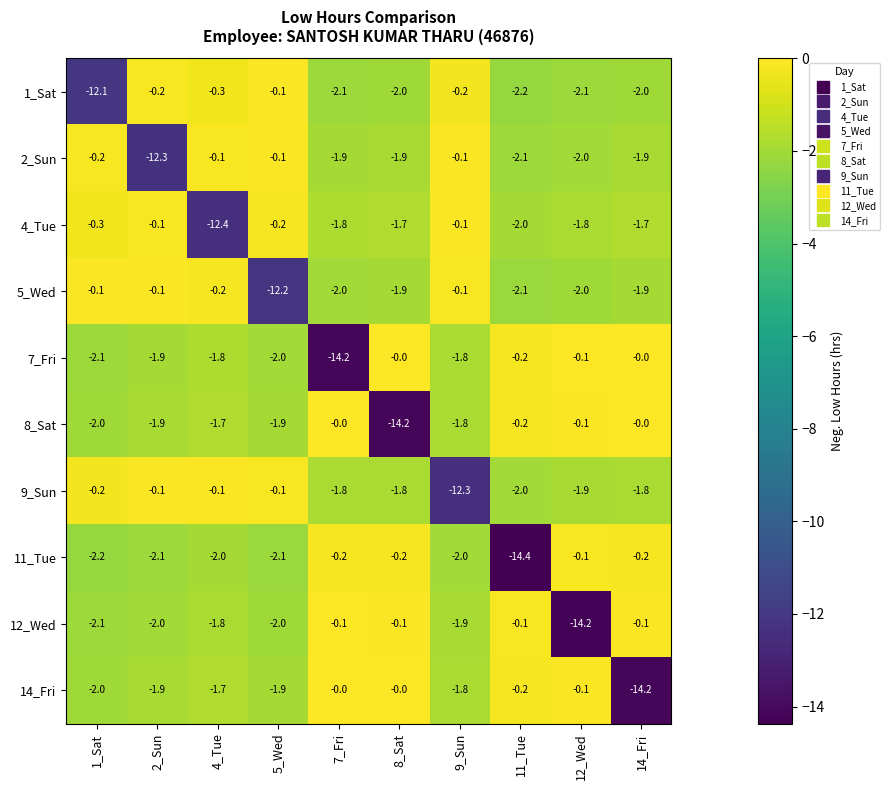

What is the difference between the maximum and minimum values in the 7_Fri series?

14.2